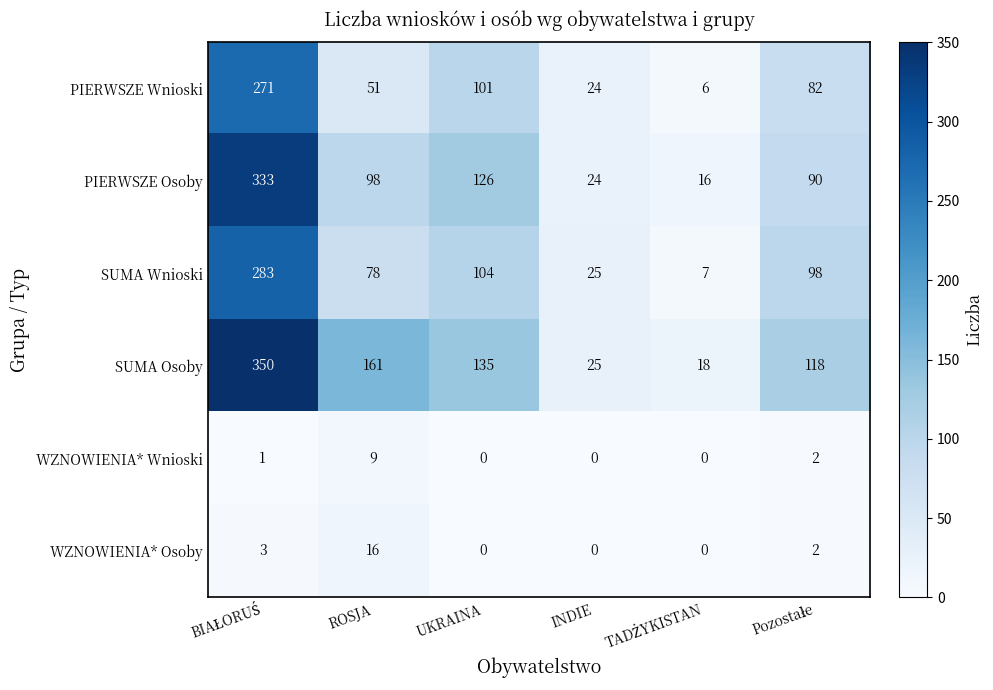

What is the difference between the highest and lowest values at ROSJA?

152